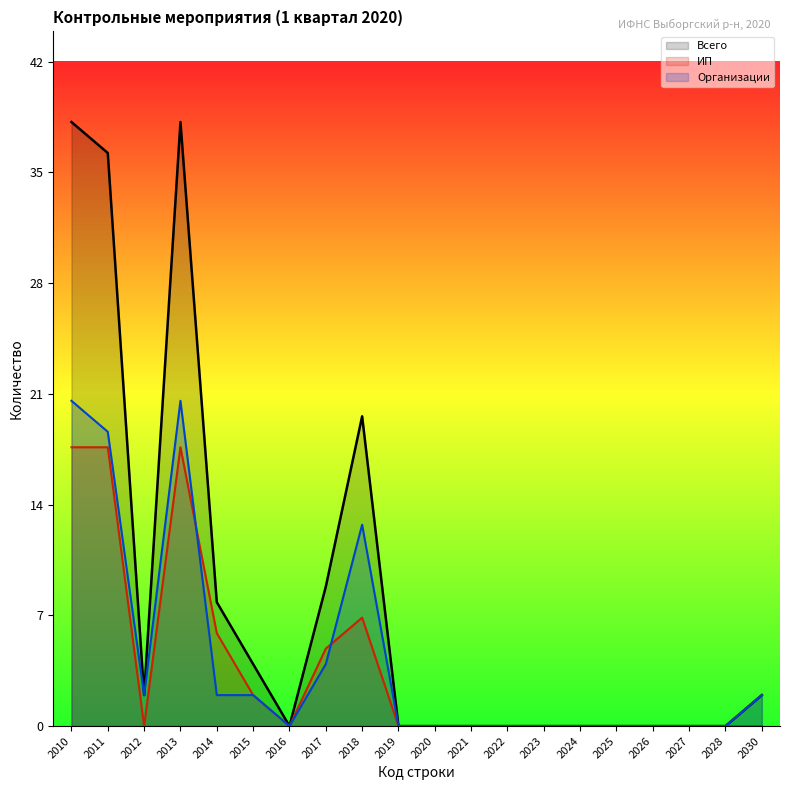

What is the sum of the ИП values at 2013 and 2018?

25